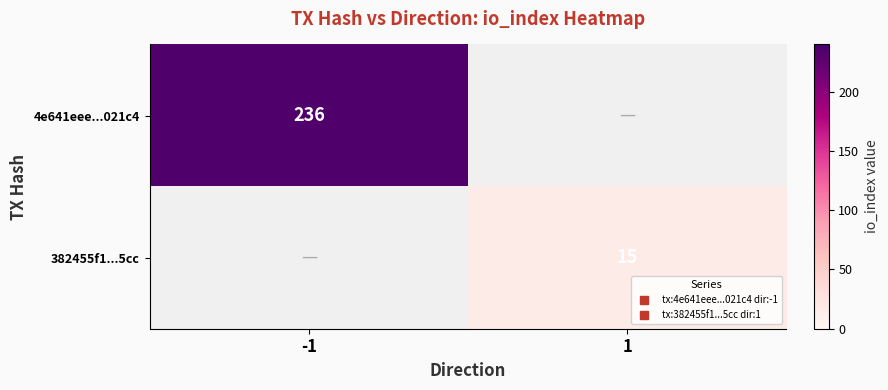

True or false: 4e641eee...021c4 has a value of 236.0 at -1.

True